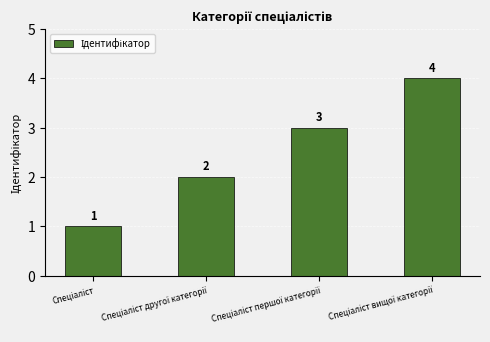

What is the maximum value shown in the chart?

4